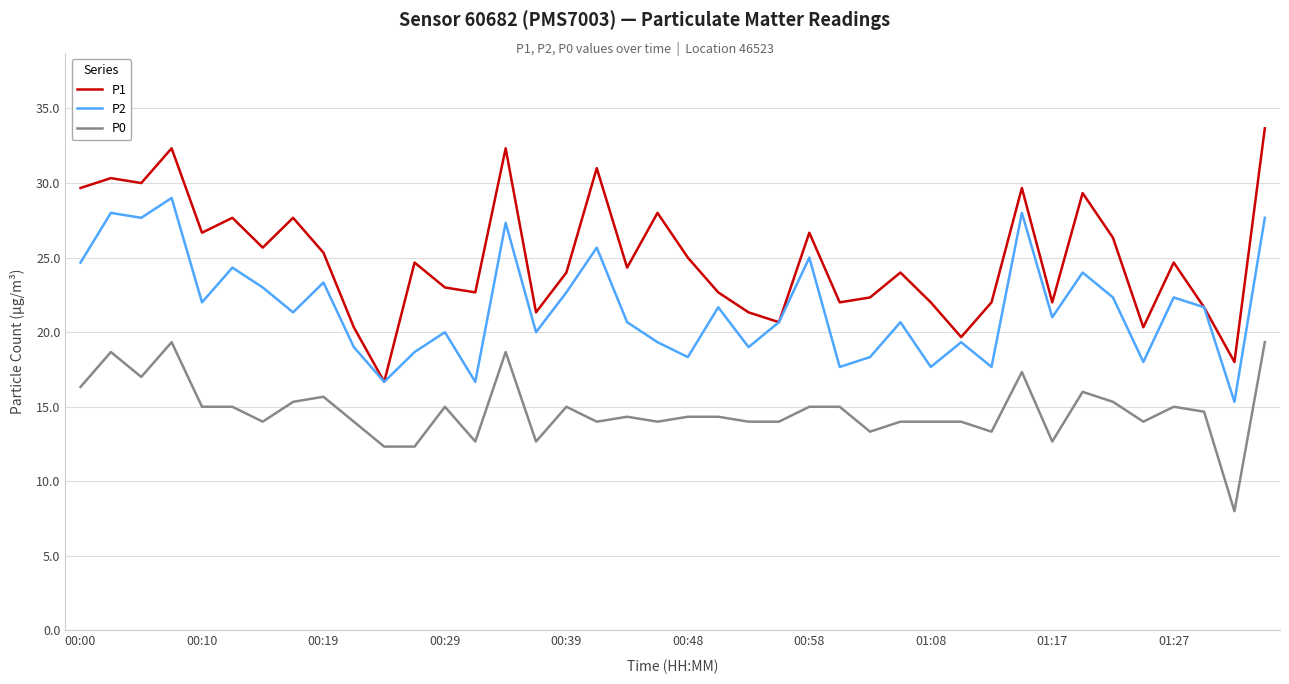

What is the smallest value displayed?

8.0